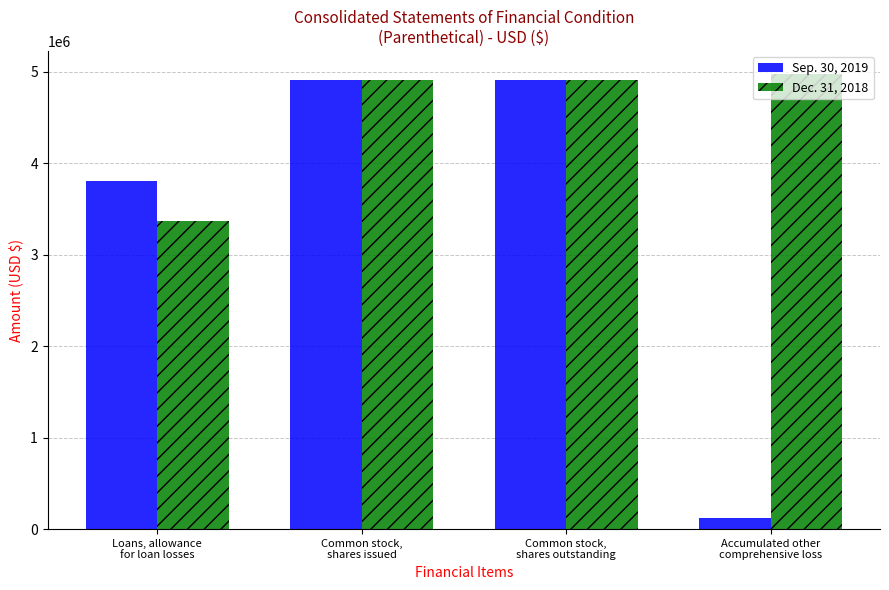

Where is Sep. 30, 2019 nearest to the value 2515822?

Loans, allowance
for loan losses